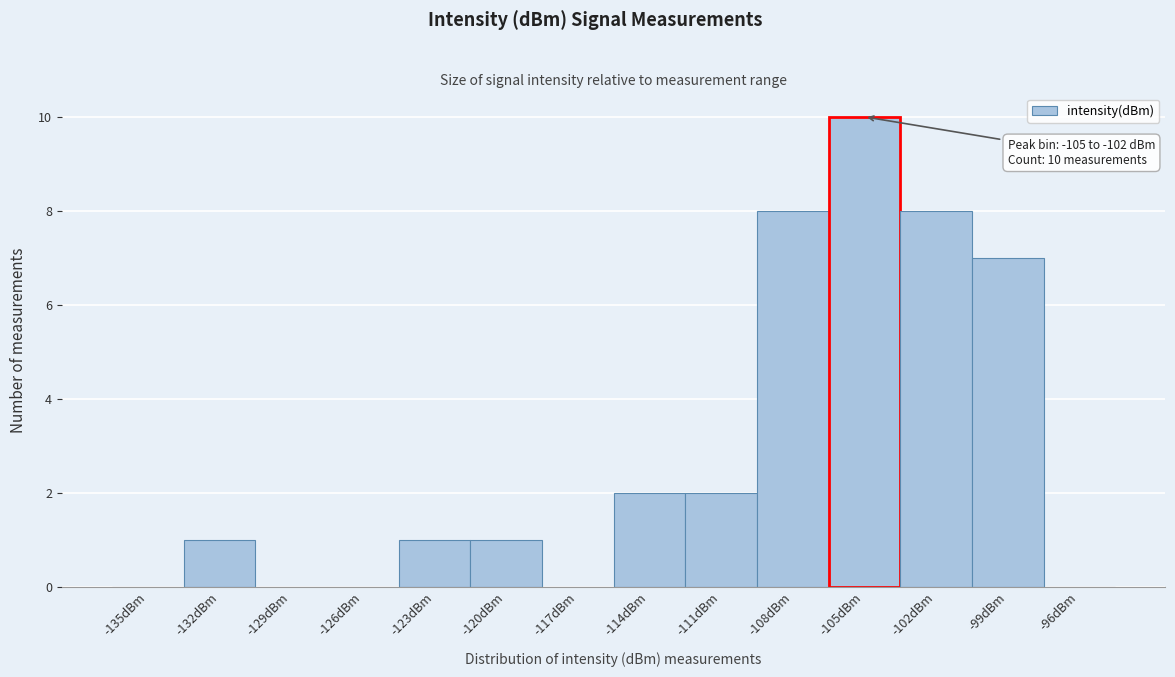

Reading left to right, list all the values displayed in this chart.

-135dBm=0	-132dBm=1	-129dBm=0	-126dBm=0	-123dBm=1	-120dBm=1	-117dBm=0	-114dBm=2	-111dBm=2	-108dBm=8	-105dBm=10	-102dBm=8	-99dBm=7	-96dBm=0